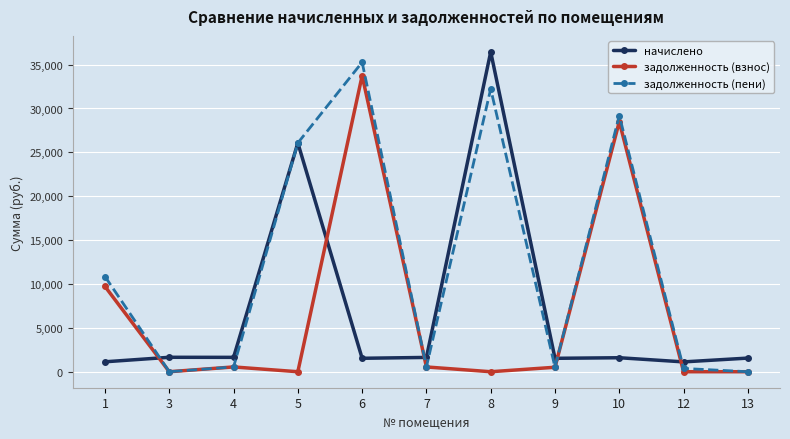

List the series in order of their peak value, lowest first.

задолженность (взнос), задолженность (пени), начислено